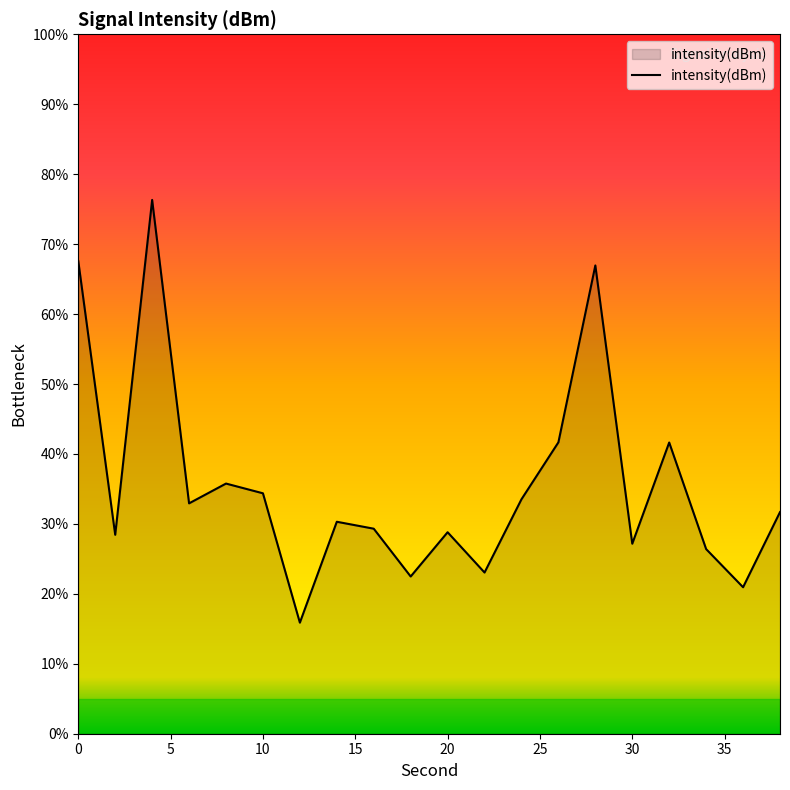

What is the difference between the maximum and minimum values?

60.4